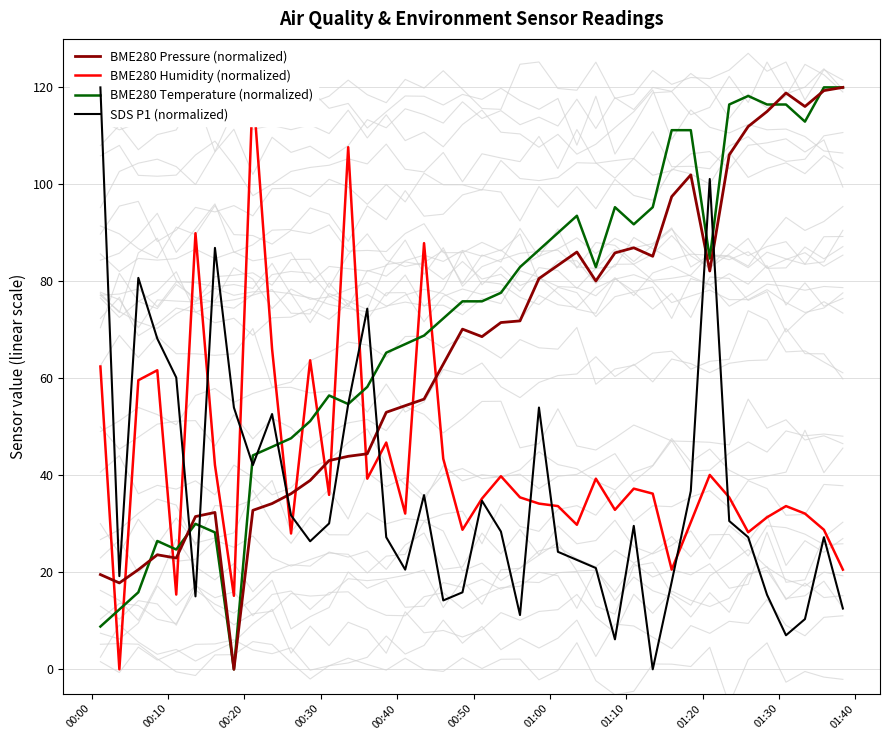

How many positive values does the SDS P1 (normalized) series have?

39